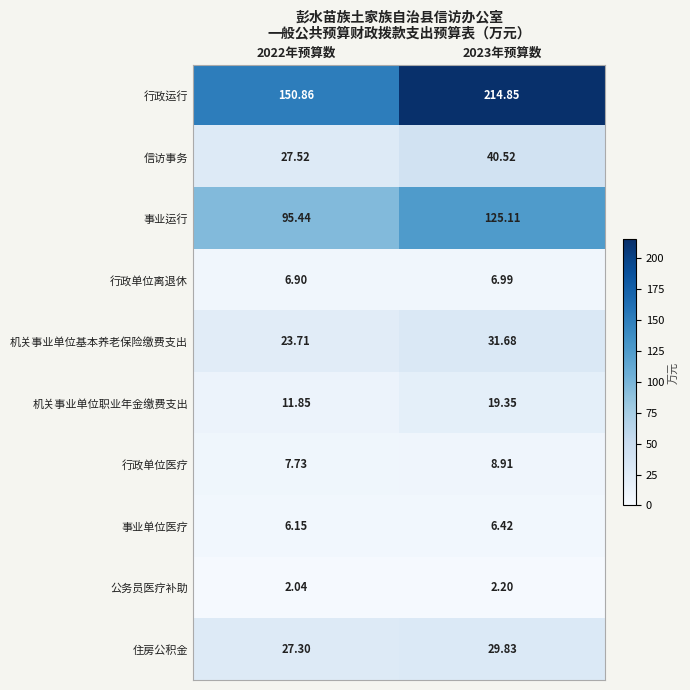

Which series has the largest total across all categories?

行政运行